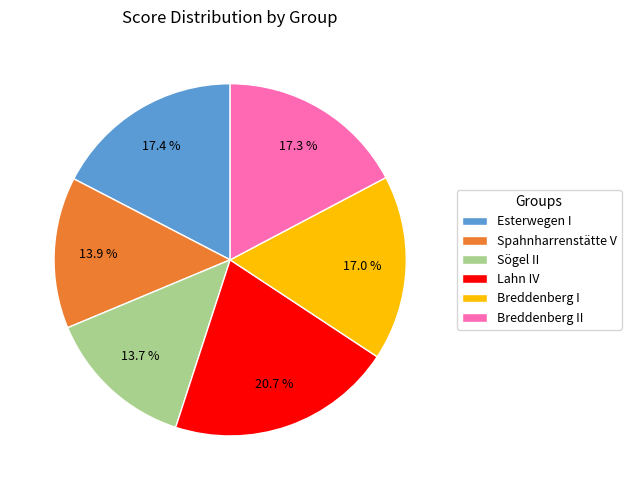

Combined, do Lahn IV and Breddenberg I account for over 50%?

No